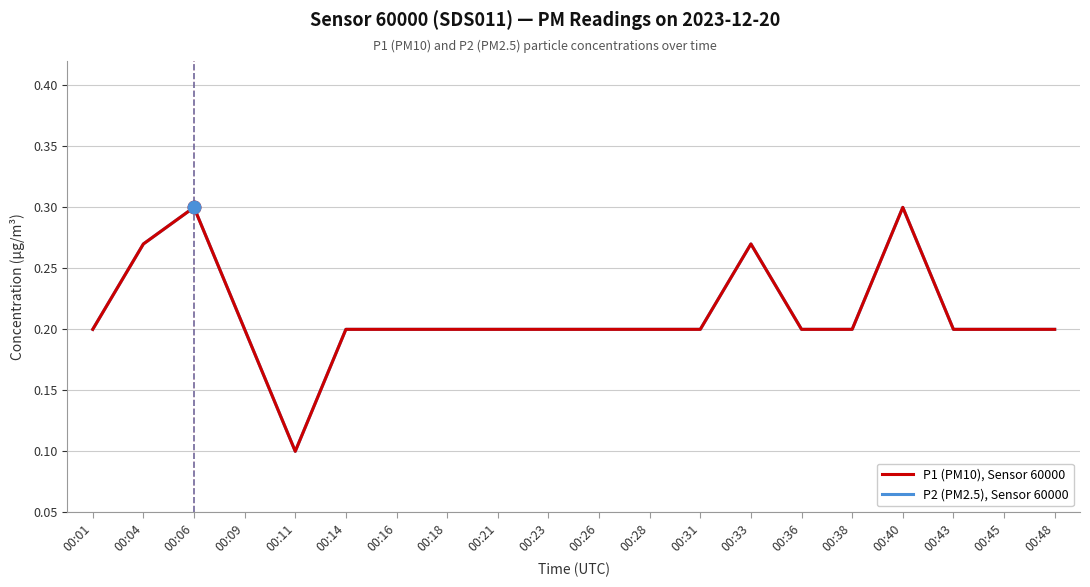

Does the chart have visible grid lines?

Yes